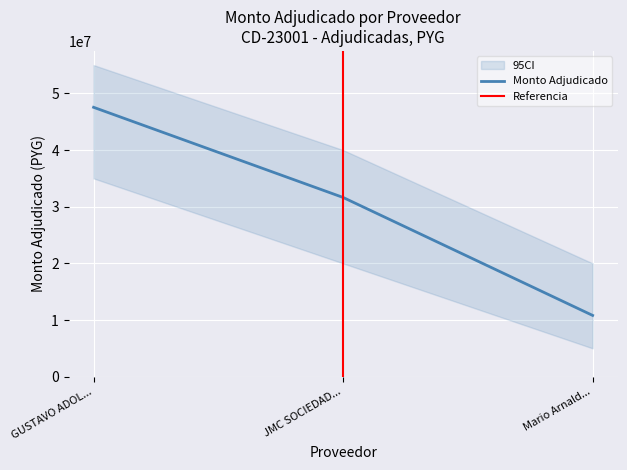

Rank the categories by Monto Adjudicado value from lowest to highest.

Mario Arnald..., JMC SOCIEDAD..., GUSTAVO ADOL...